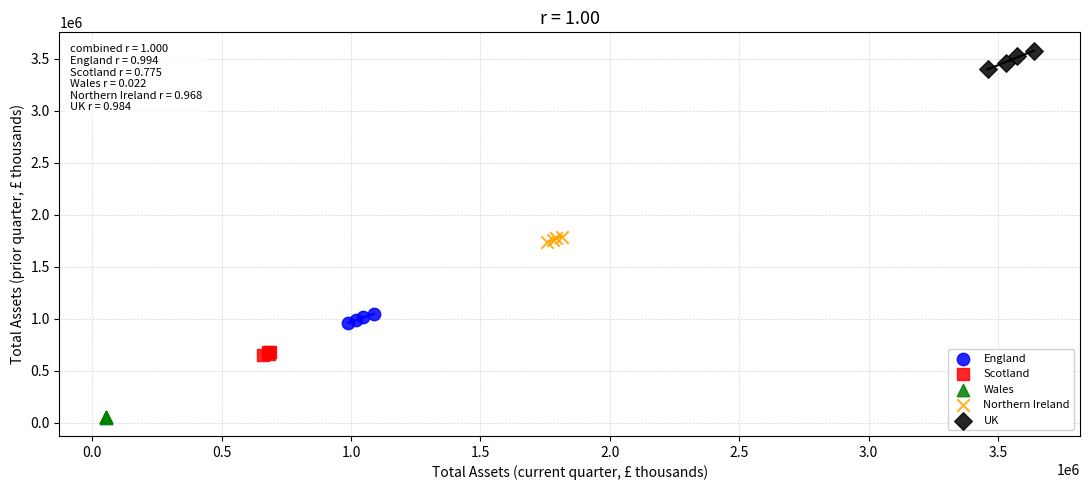

Which series contains the lowest Y value?

Wales